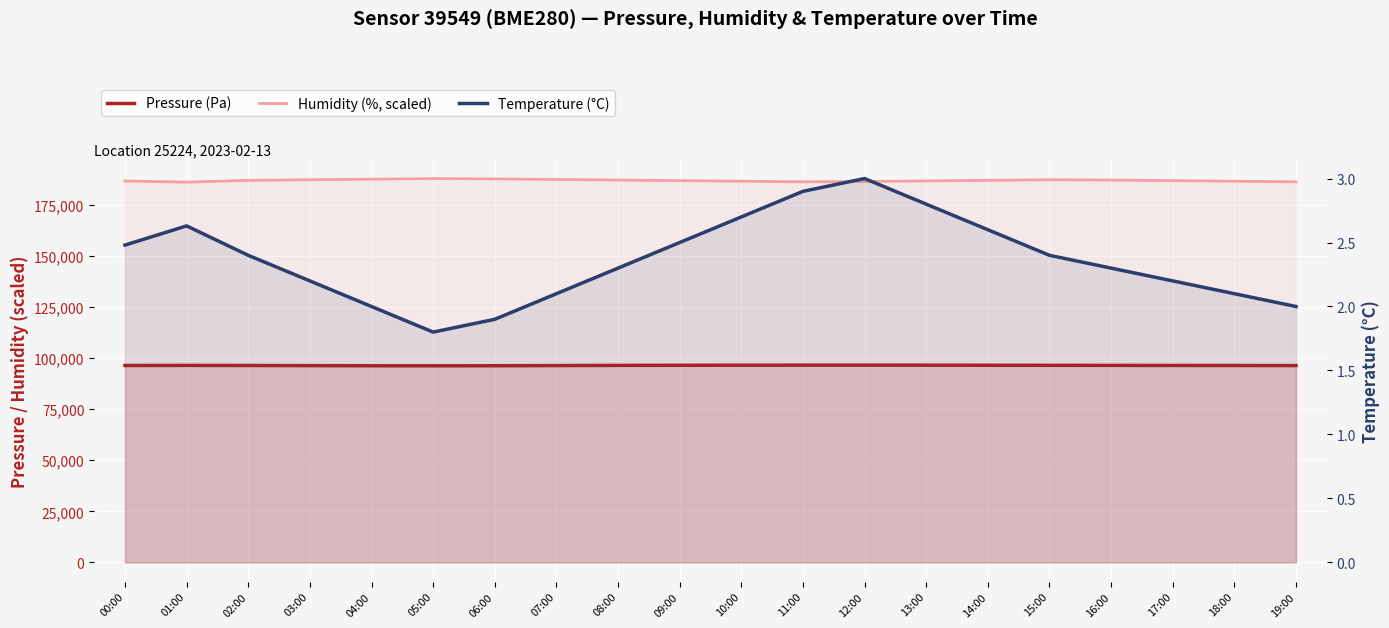

Rank the series by their maximum value, from highest to lowest.

Humidity (%, scaled), Pressure (Pa), Temperature (°C)